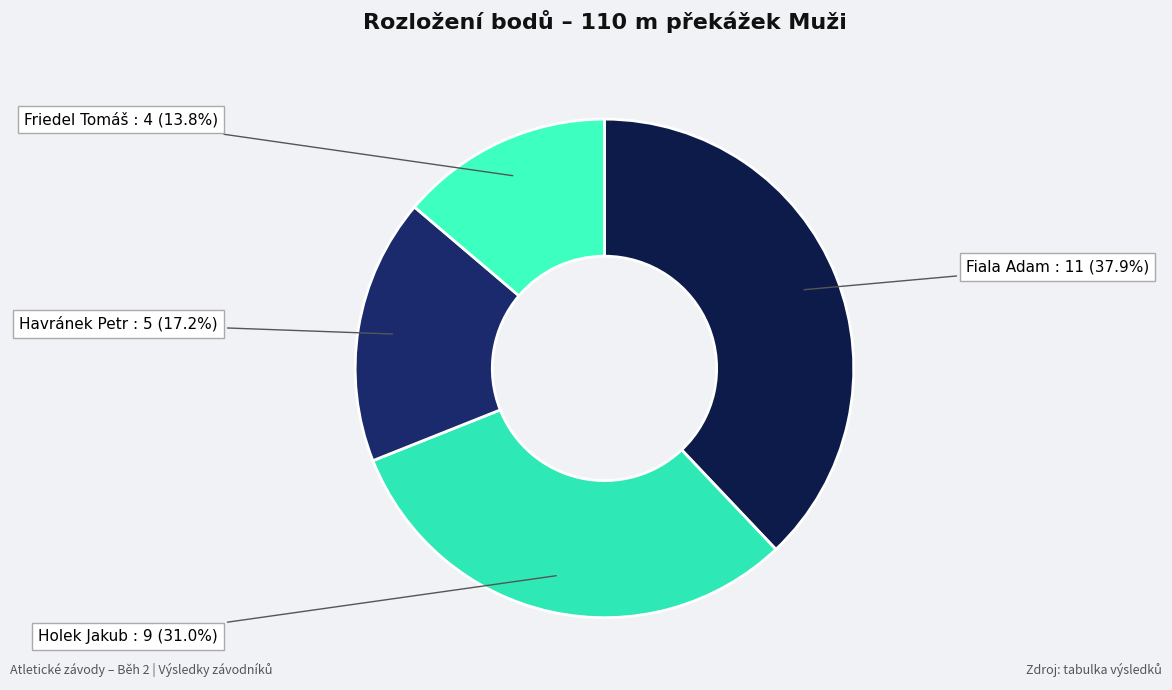

Is Holek Jakub the majority of the pie?

No